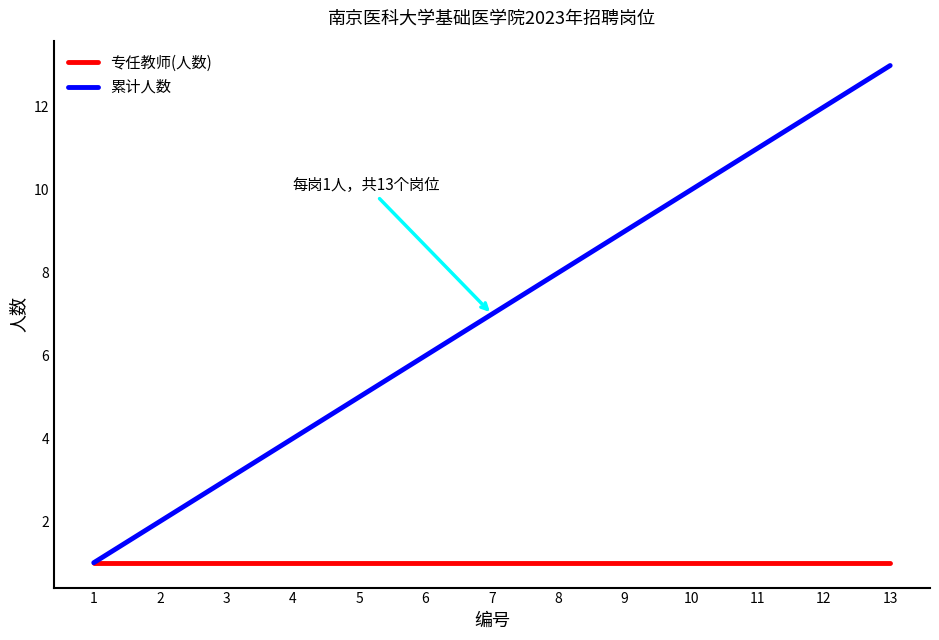

Between 2 and 5, which series saw the biggest shift?

累计人数